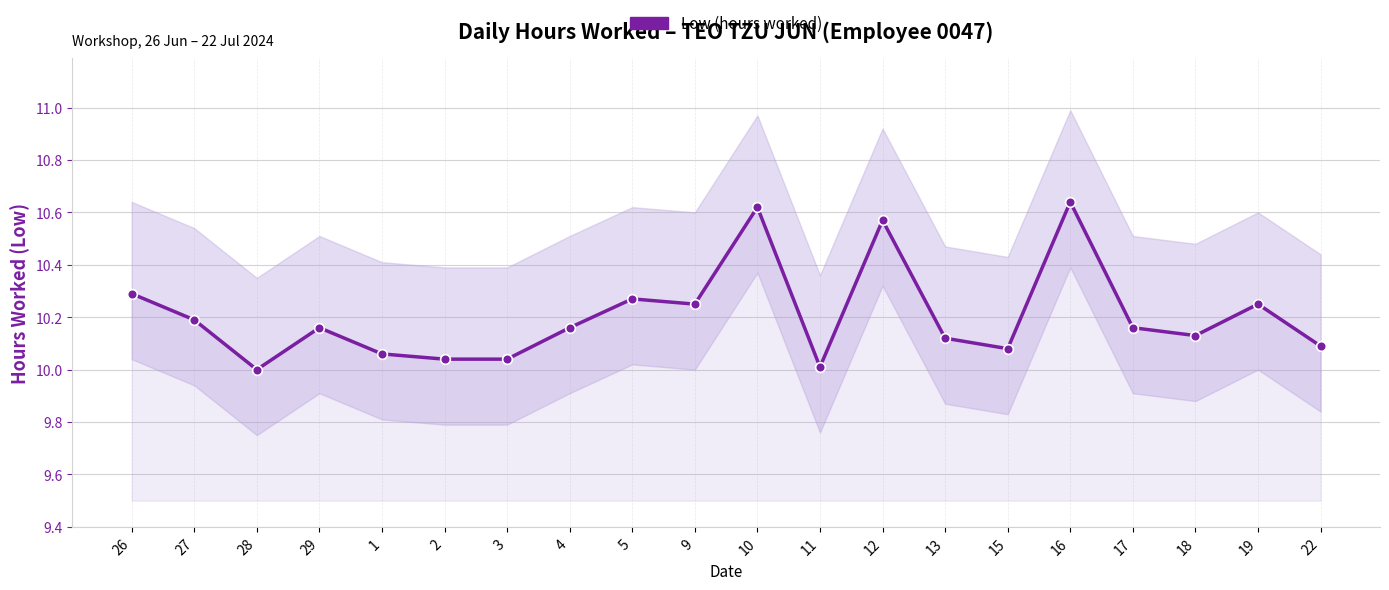

How many values exceed 10?

19